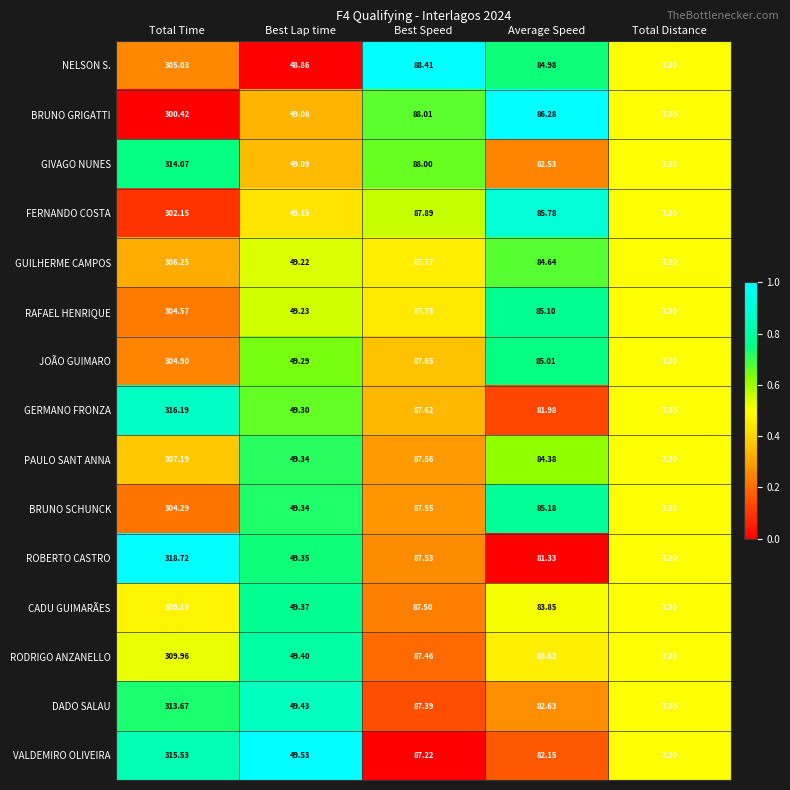

Which series has the widest spread of values?

ROBERTO CASTRO